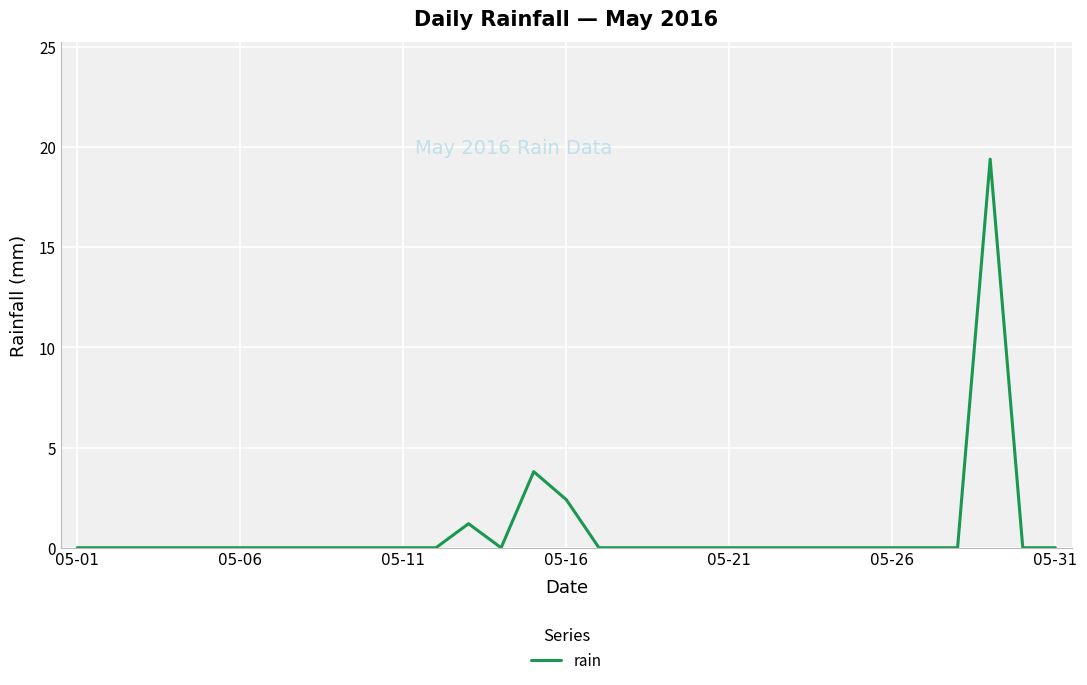

What is the greatest value displayed?

19.4